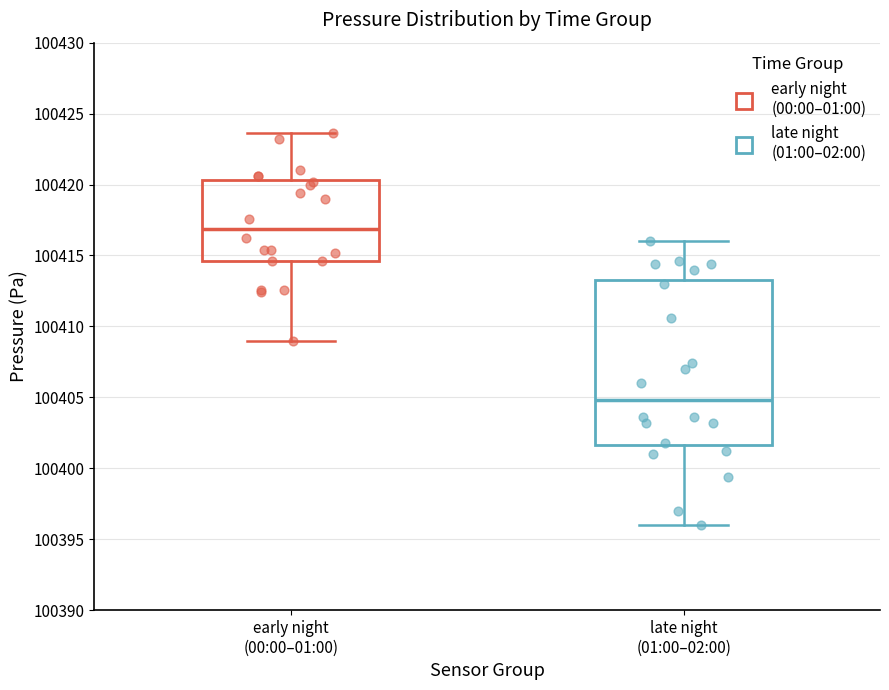

Reading left to right, transcribe this box plot: for each box, give where its median line is, the range the box spans, and where its two whiskers end, as read against the y-axis. The values are not printed on the chart, so give them approximately, as read against the axis.

early night (00:00–01:00): median 100417.0, box 100414.5 to 100420.5, whiskers 100409.0 to 100423.5
late night (01:00–02:00): median 100405.0, box 100401.5 to 100413.5, whiskers 100396.0 to 100416.0